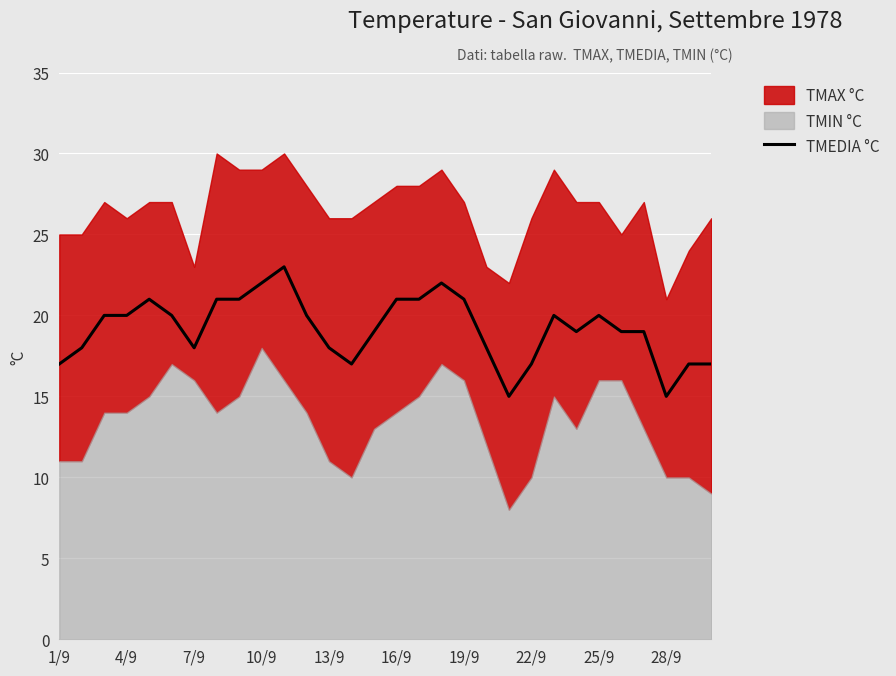

What is the change in value from 13 to 19?

+1